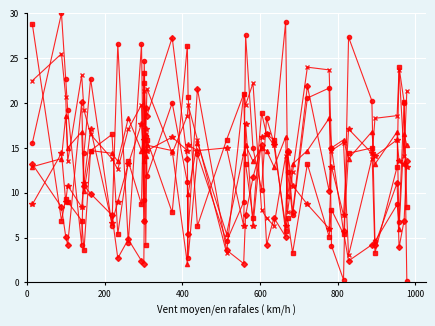

What is the maximum value shown in the chart?

30.0